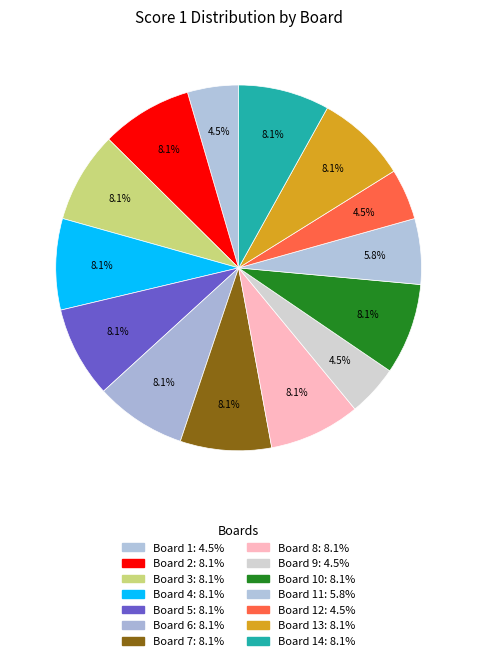

To the nearest percent, what is the average slice percentage?

7%